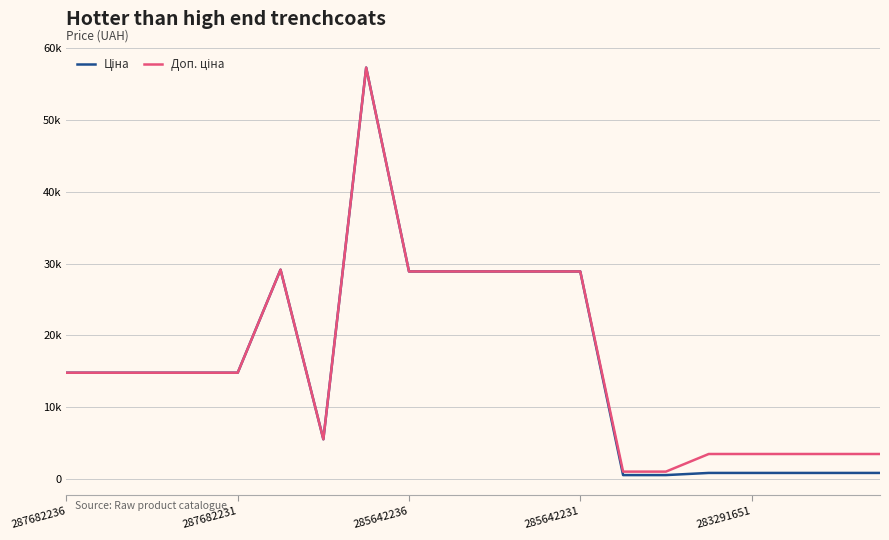

True or false: Доп. ціна and Ціна cross at least once.

False